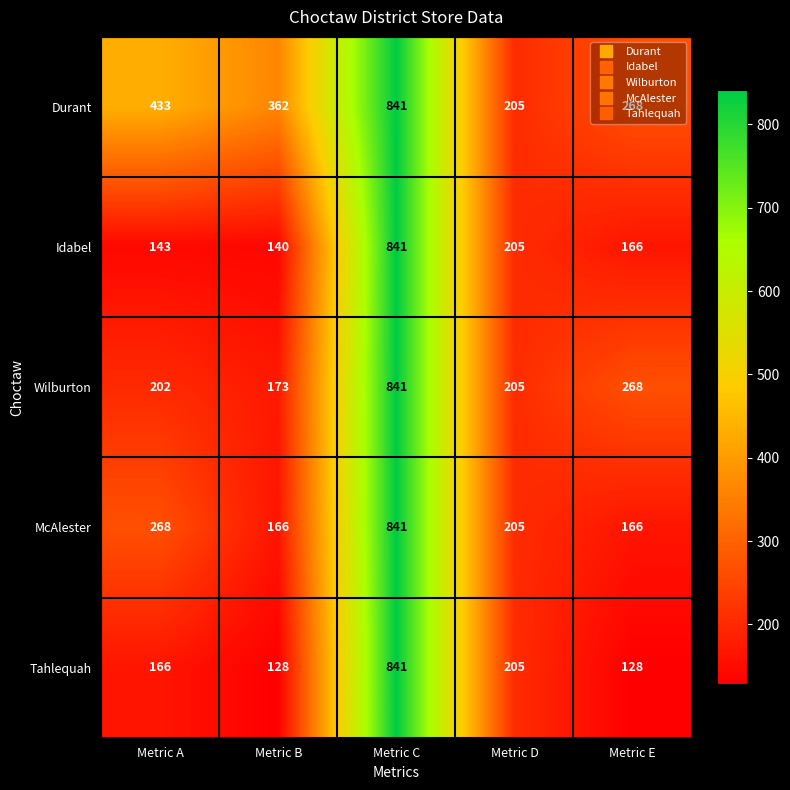

The Idabel series shows 205 at Metric D. True or false?

True